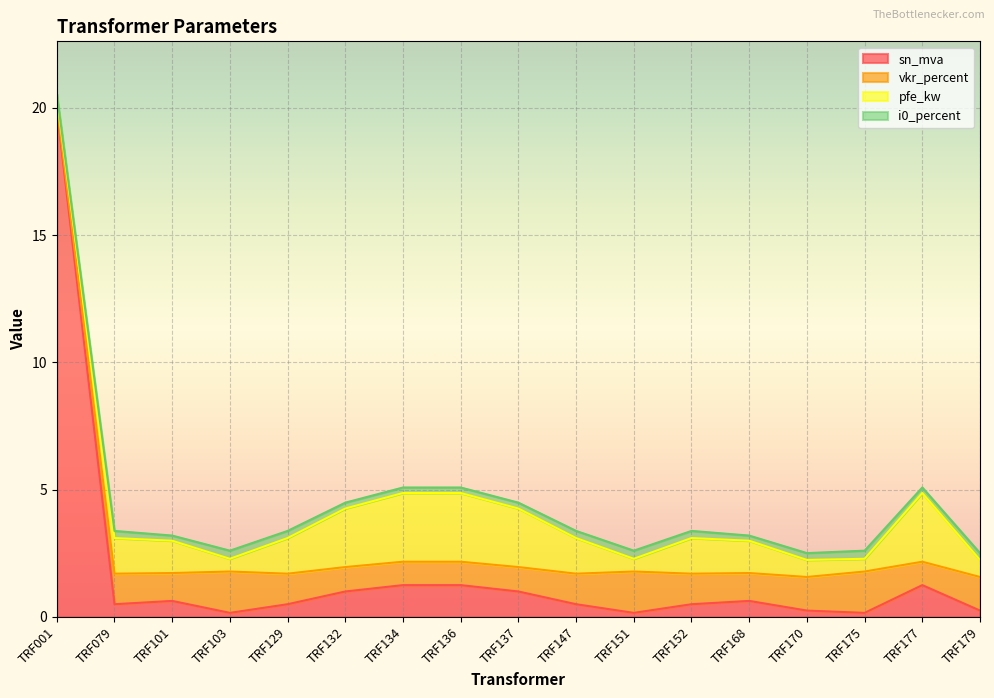

Count the number of data series in this chart.

4